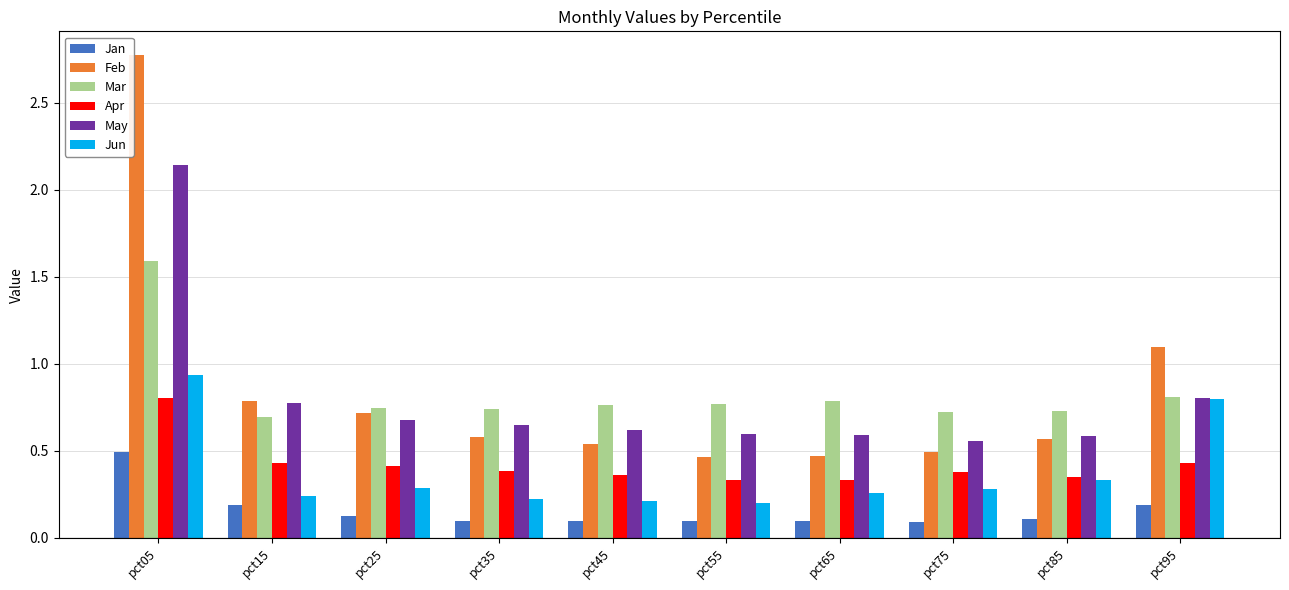

What is the value of the Feb bar at the 1st from the left?

2.8